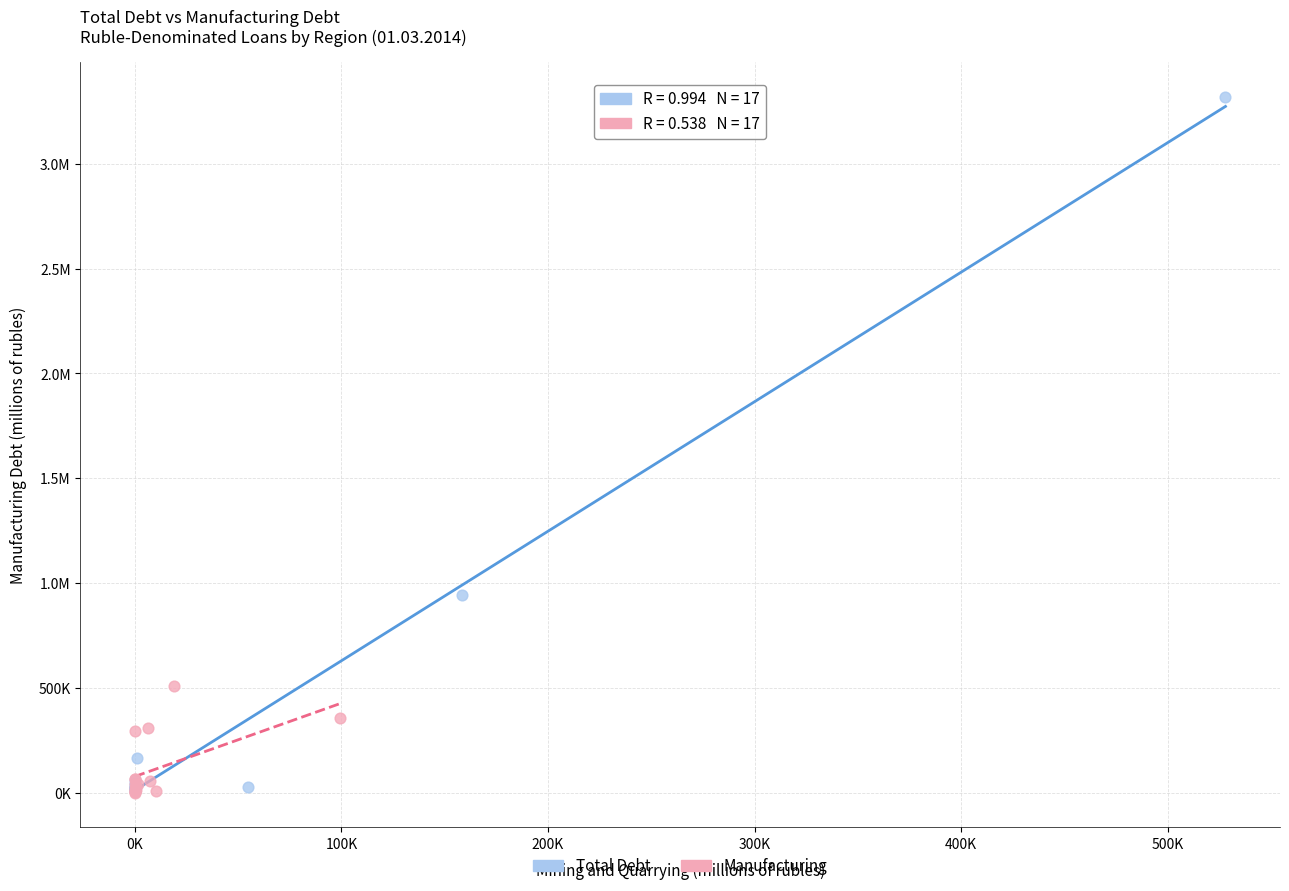

What are all the series names shown in the legend?

Total Debt, Manufacturing